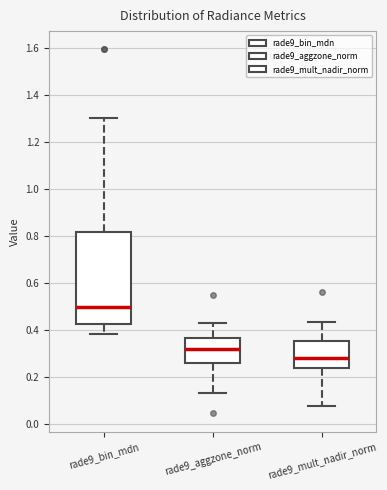

Where is the lower edge of the box for rade9_aggzone_norm on the y-axis? The values are not printed on the chart, so give them approximately, as read against the axis.

0.26